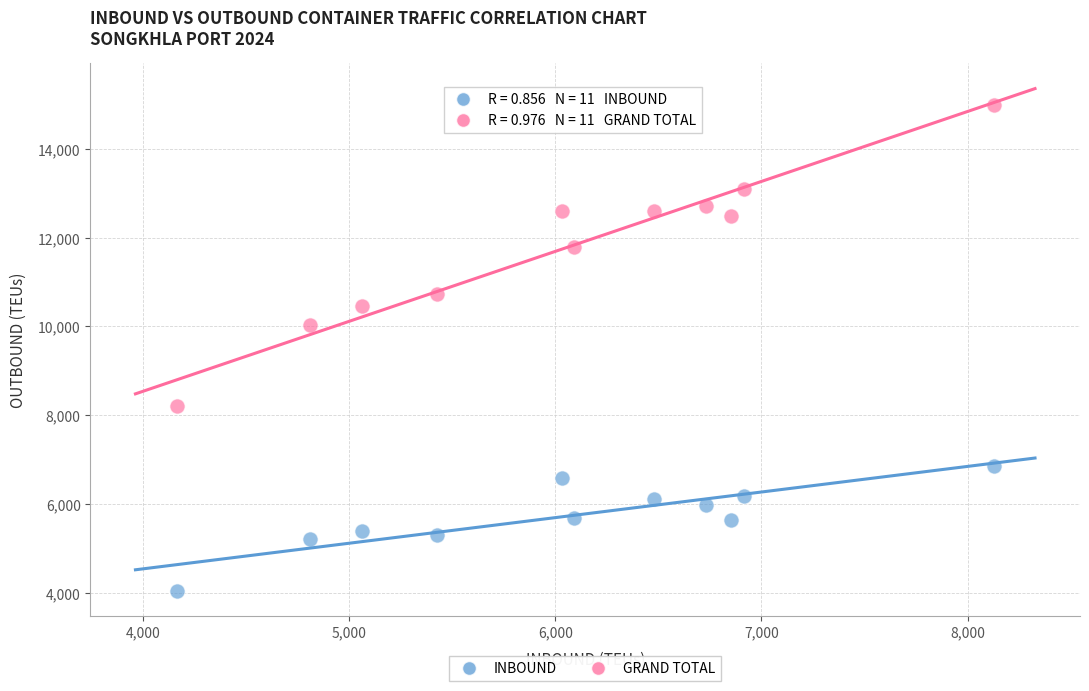

Which series contains the highest Y value?

GRAND TOTAL